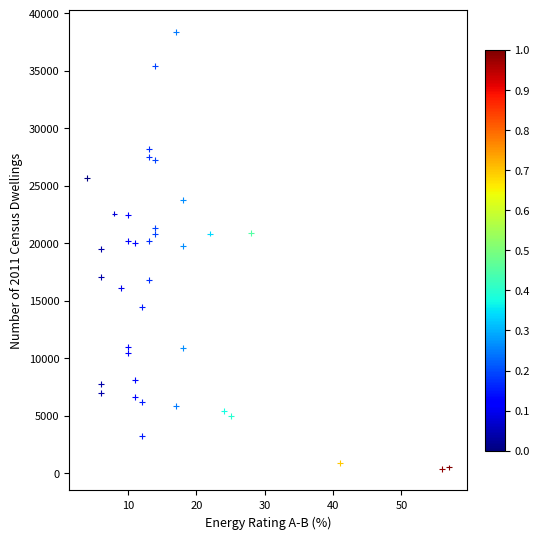

What is the range of X values (max minus min)?

53